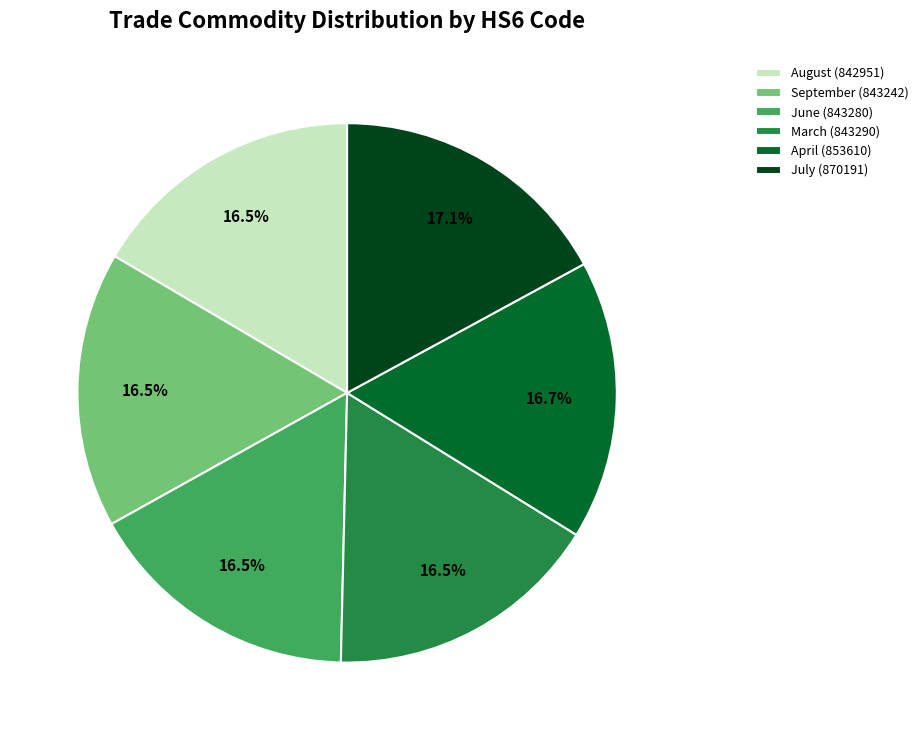

What is the total percentage of September (843242) and June (843280)?

33.1%